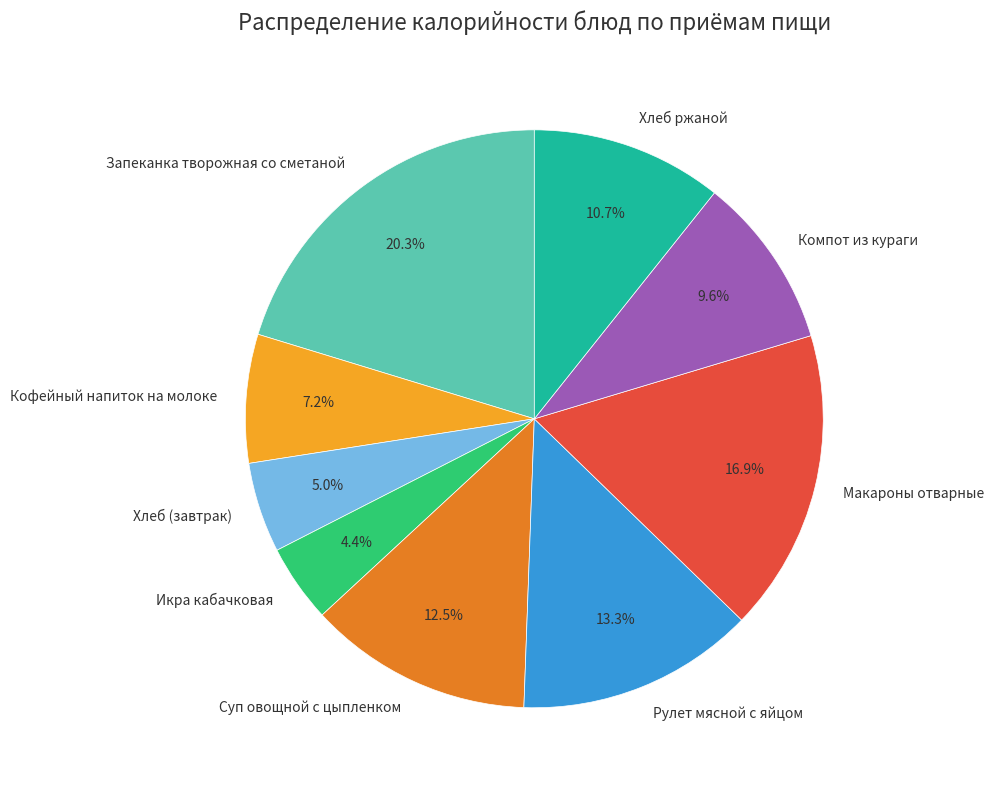

What portion of the pie excludes Икра кабачковая?

95.6%